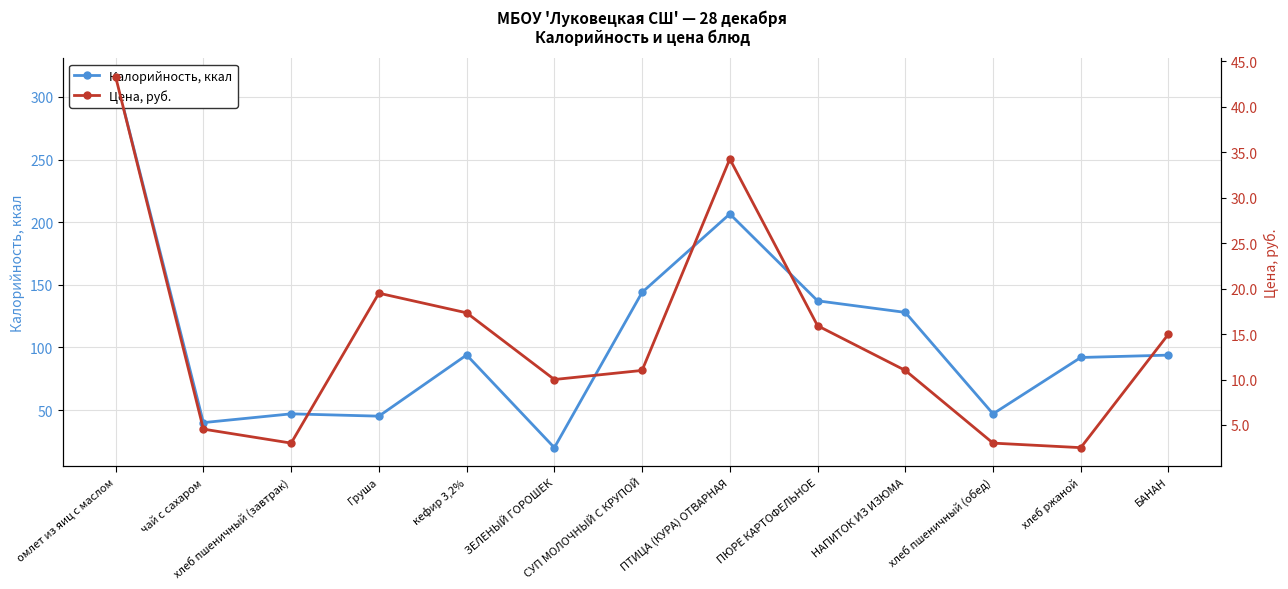

True or false: Цена, руб. and Калорийность, ккал cross at least once.

False